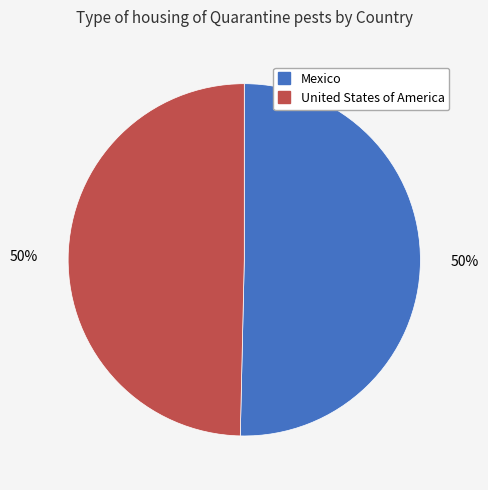

The United States of America slice represents 56% of the pie. True or false?

False